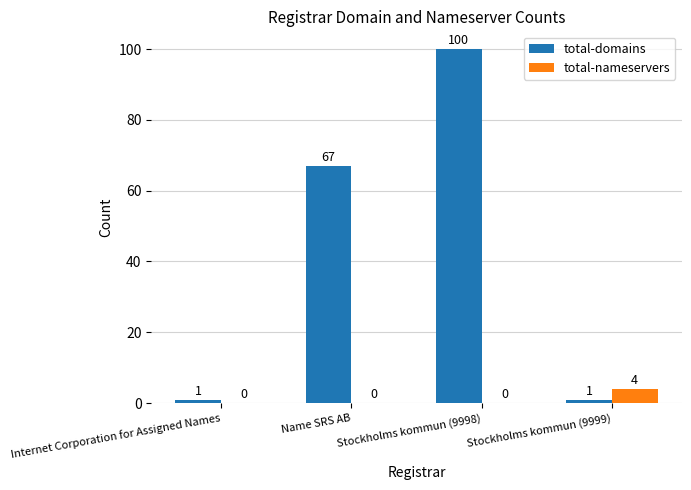

How many groups of bars are there?

4